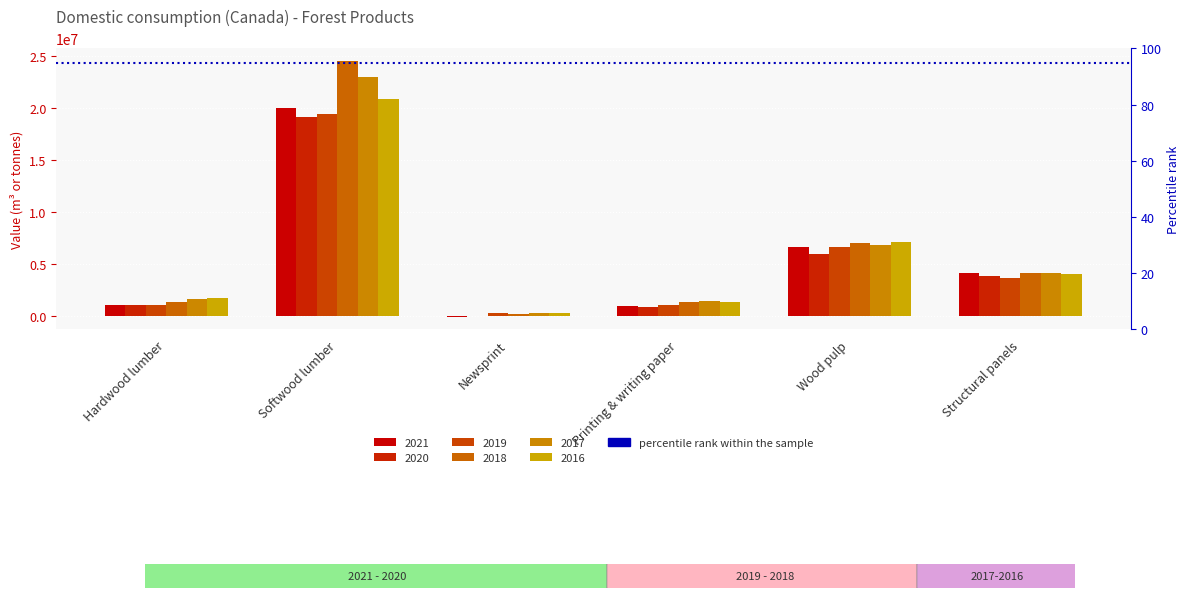

What is the minimum value shown in the chart?

-90833